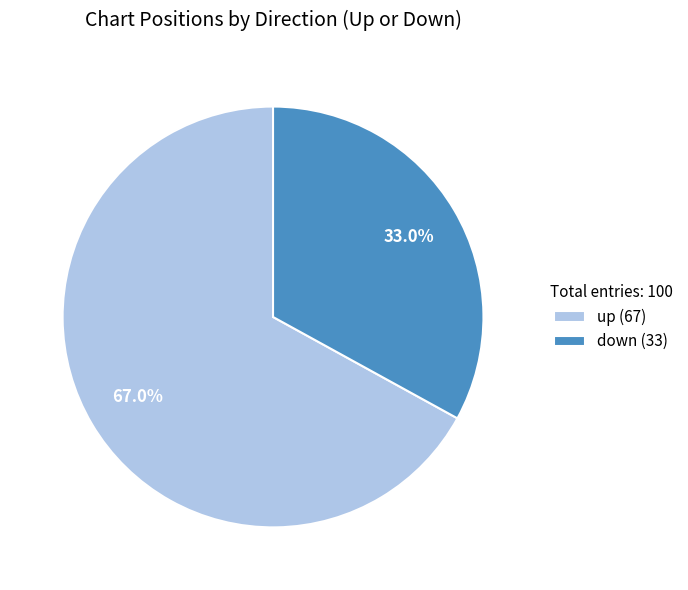

True or false: down accounts for 33% of the total.

True